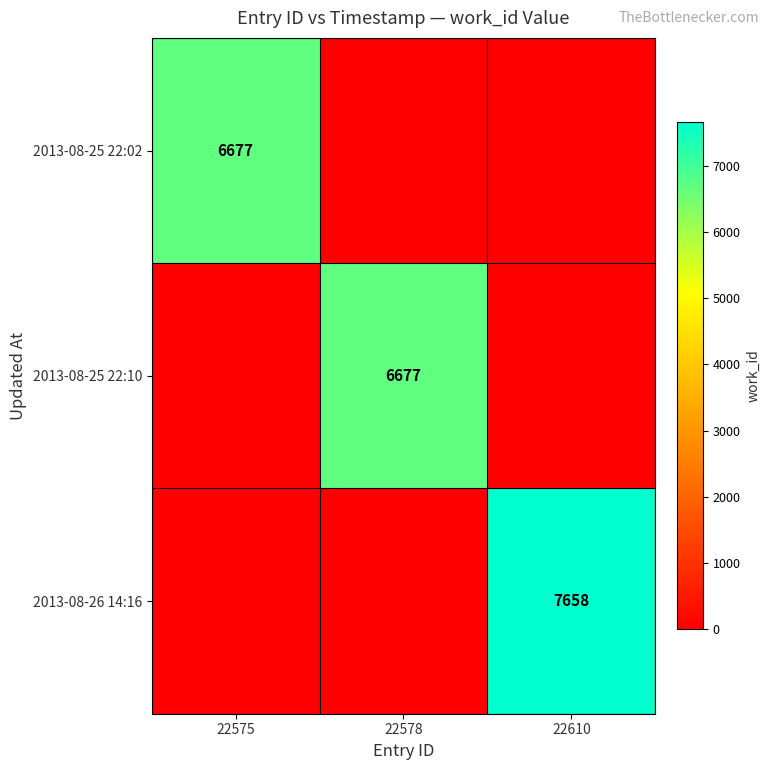

The value of 2013-08-25 22:10 at 22578 is 6677. True or false?

True